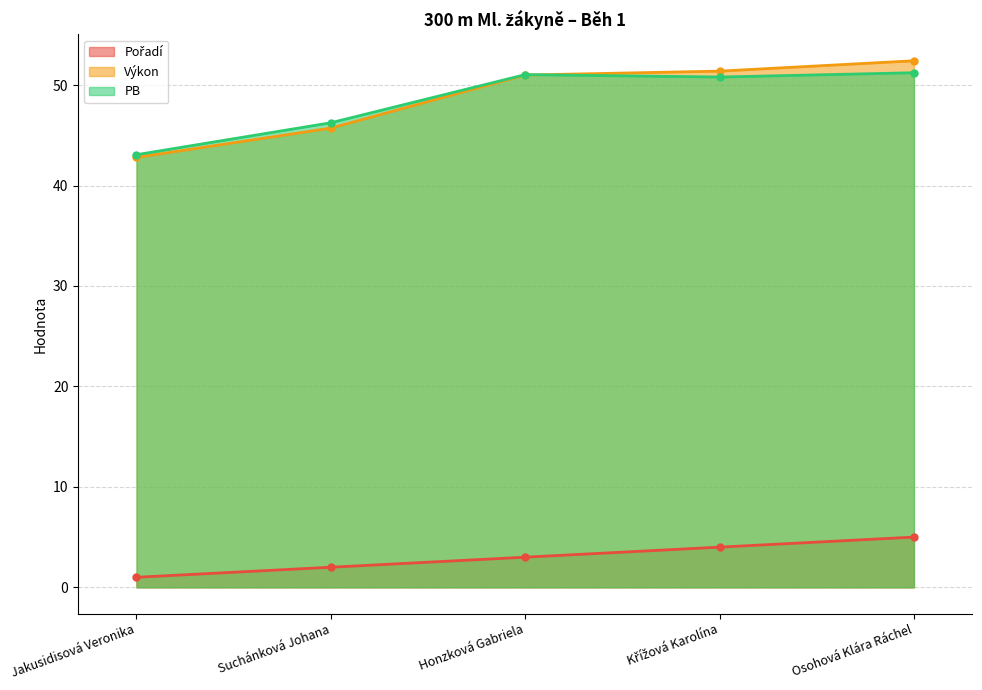

The value of PB at Křížová Karolína is 50.8. True or false?

True